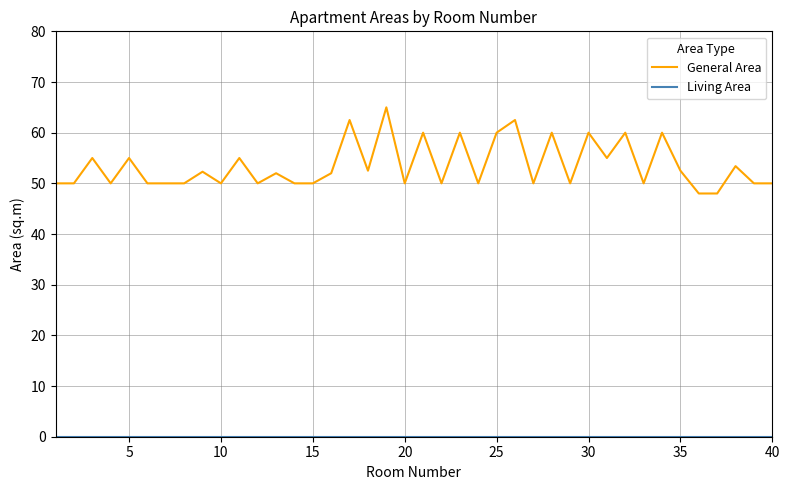

What is the greatest value displayed?

65.0